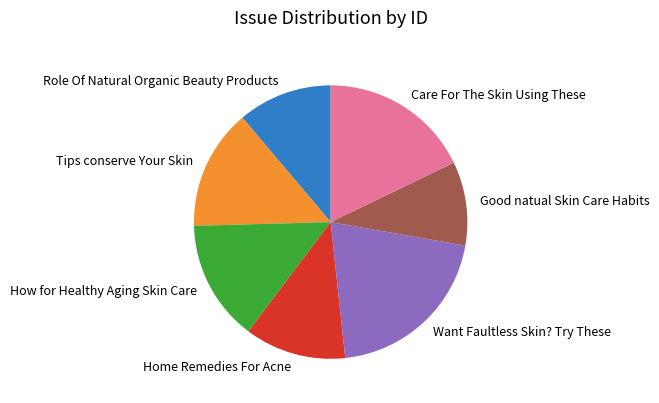

Is it true that How for Healthy Aging Skin Care is 14% of the pie?

True